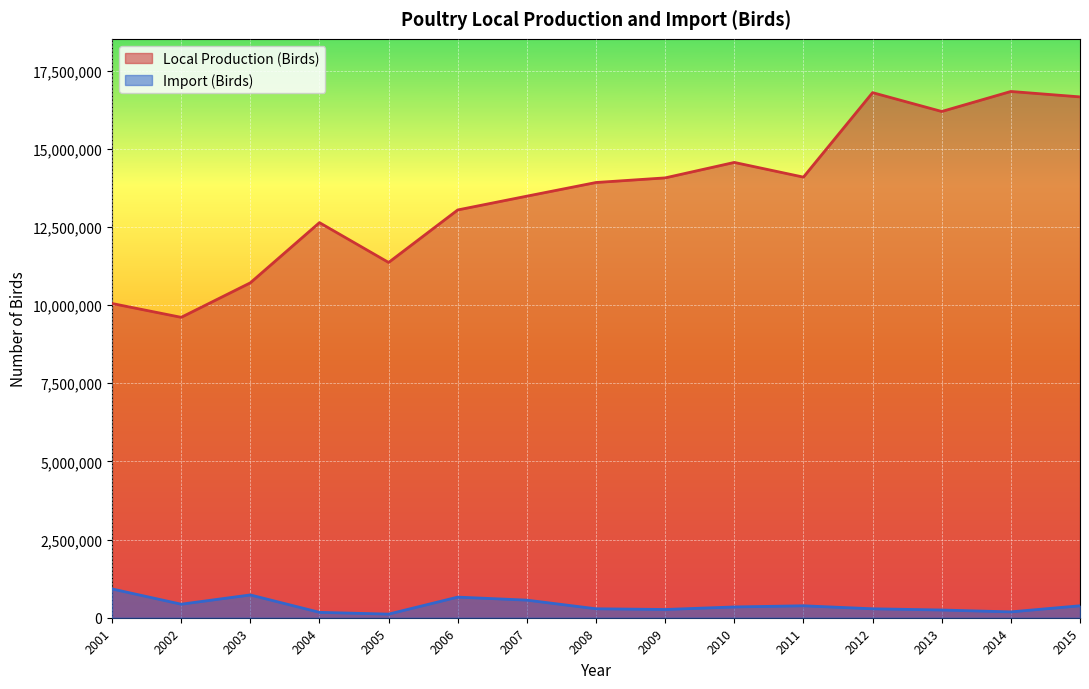

What is the approximate value of Local Production (Birds) at 2014?

16835262